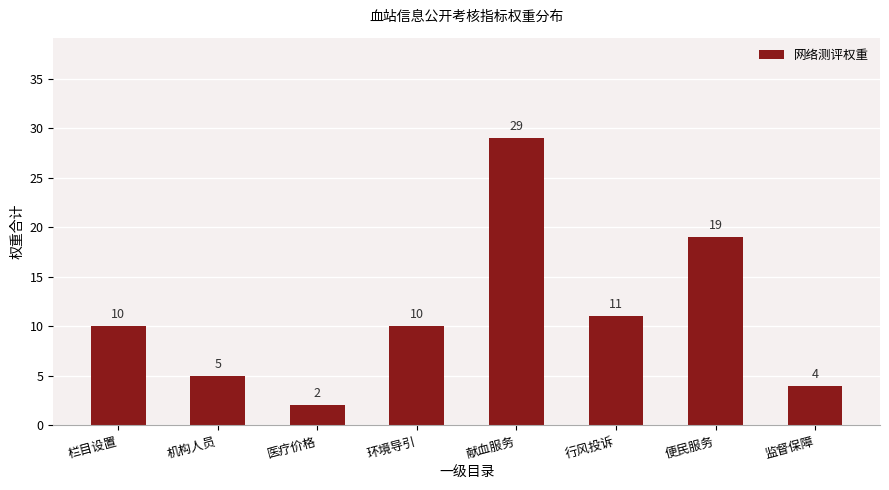

How many series are shown in this chart?

1